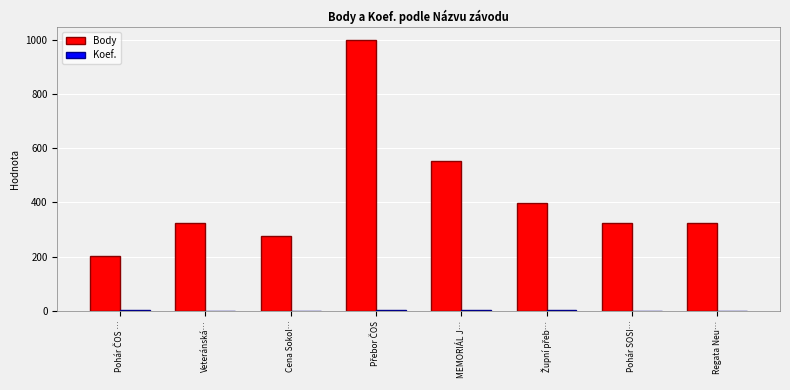

Read the Body value at Regata Neu….

323